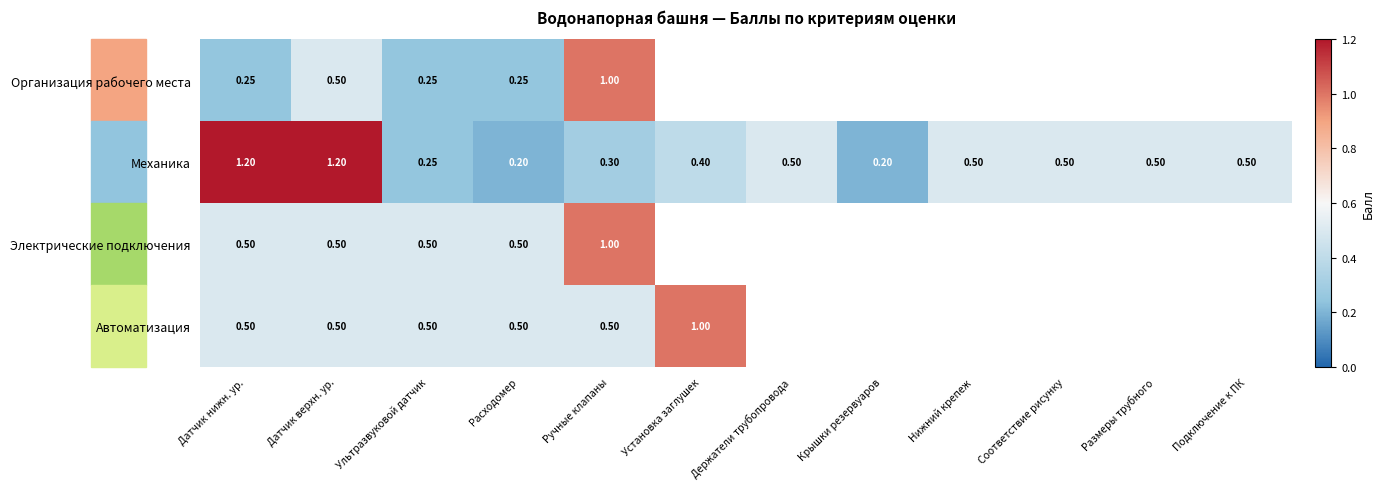

Count the number of categories in the chart.

12